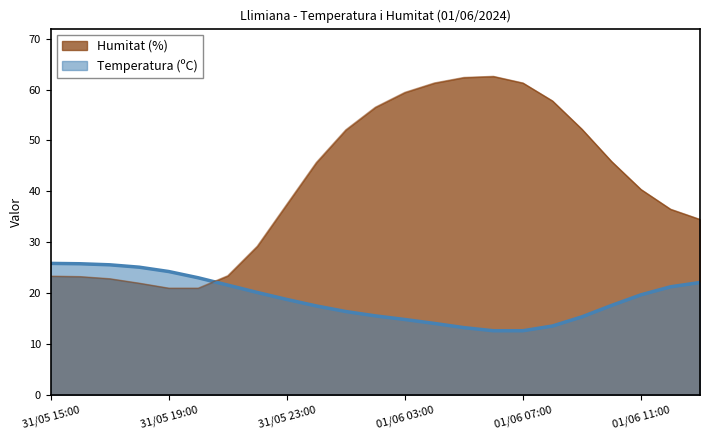

What are all the series names shown in the legend?

Humitat (%), Temperatura (ºC)